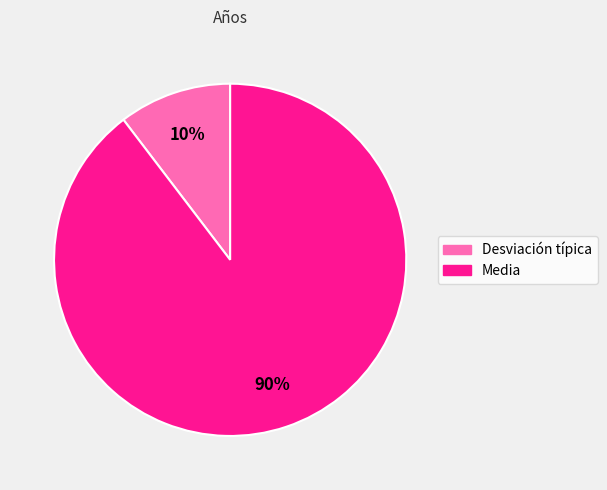

To the nearest percent, what portion does Desviación típica represent?

10%